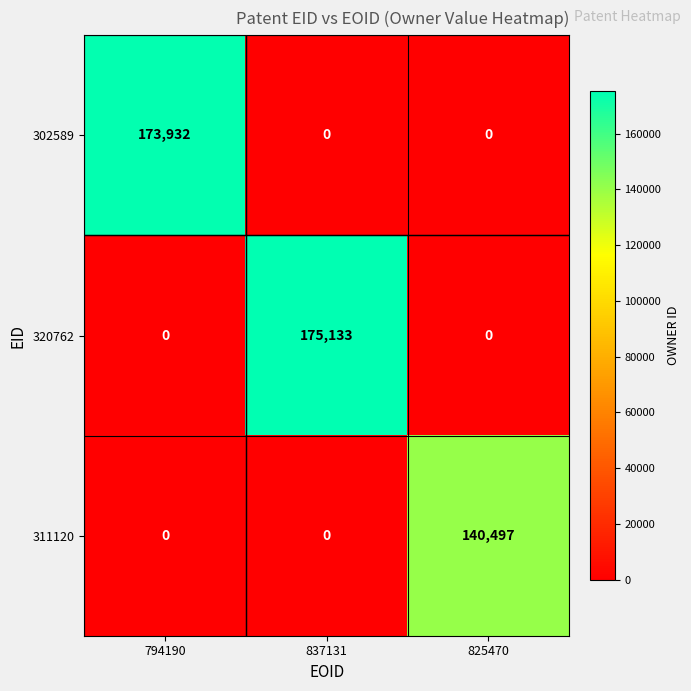

The value of 311120 at 837131 is -60596. True or false?

False